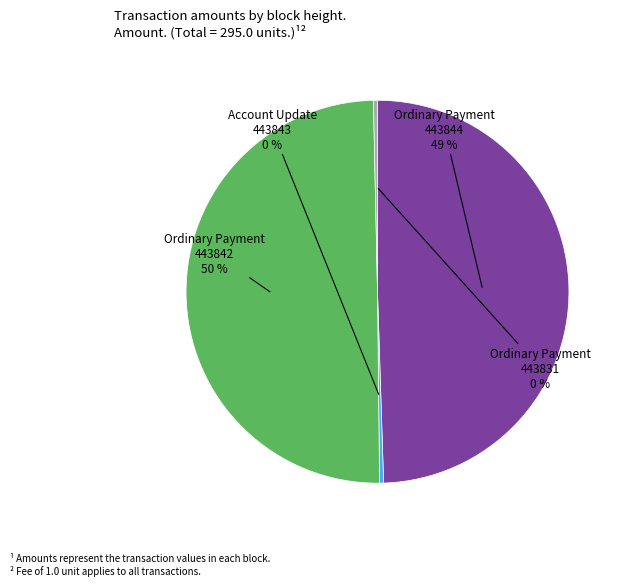

Is Account Update 443843 the majority of the pie?

No